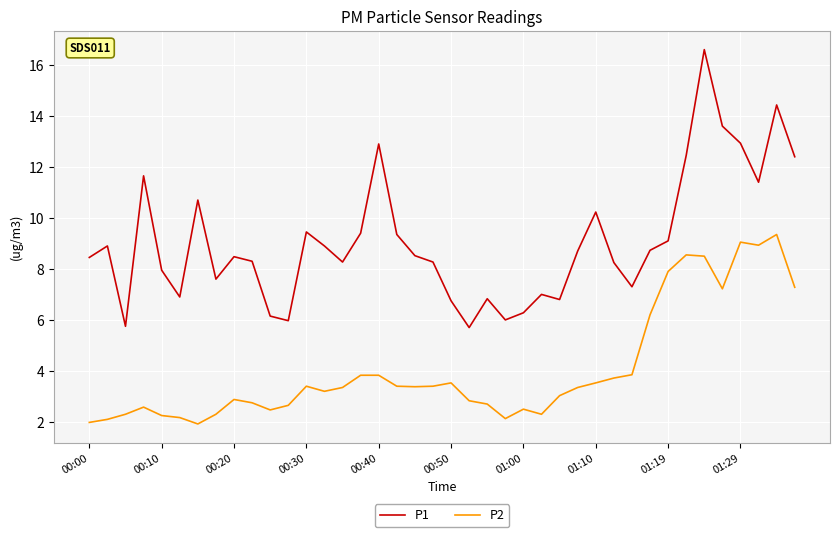

Which series has the largest total across all categories?

P1